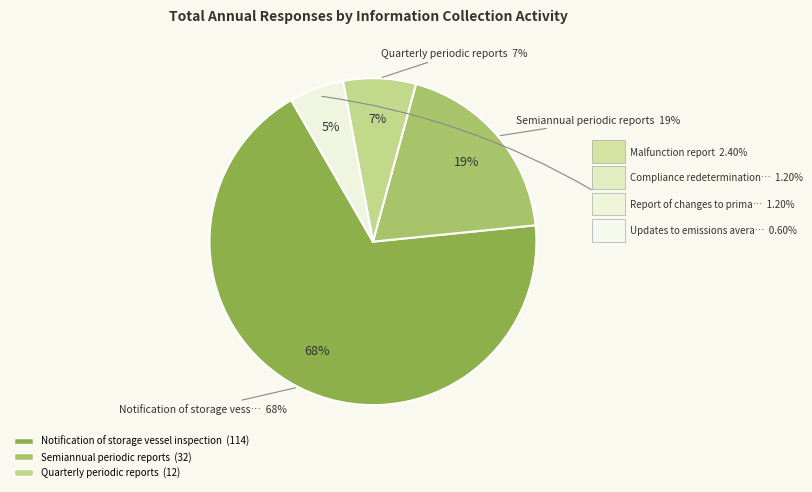

What percentage is the Report of changes to primary product slice, to the nearest percent?

1%